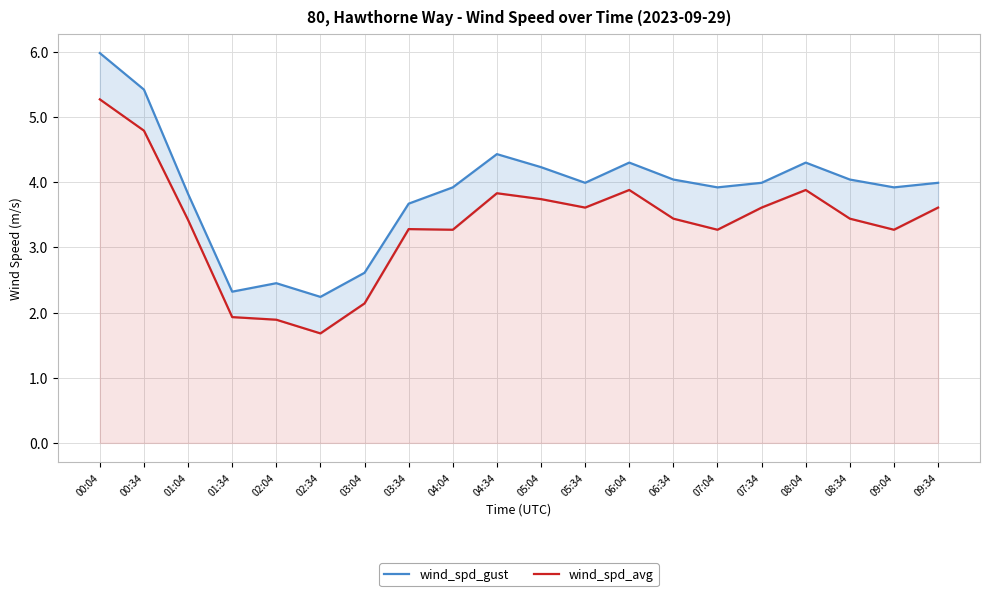

Which series has the largest total across all categories?

wind_spd_gust